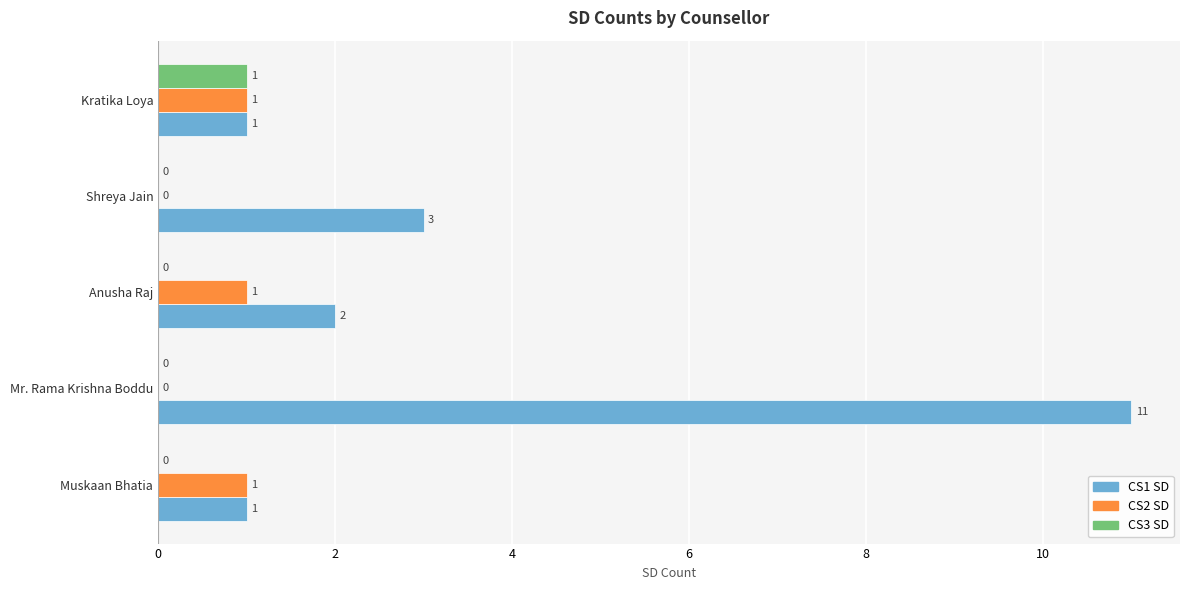

What are all the series names shown in the legend?

CS1 SD, CS2 SD, CS3 SD